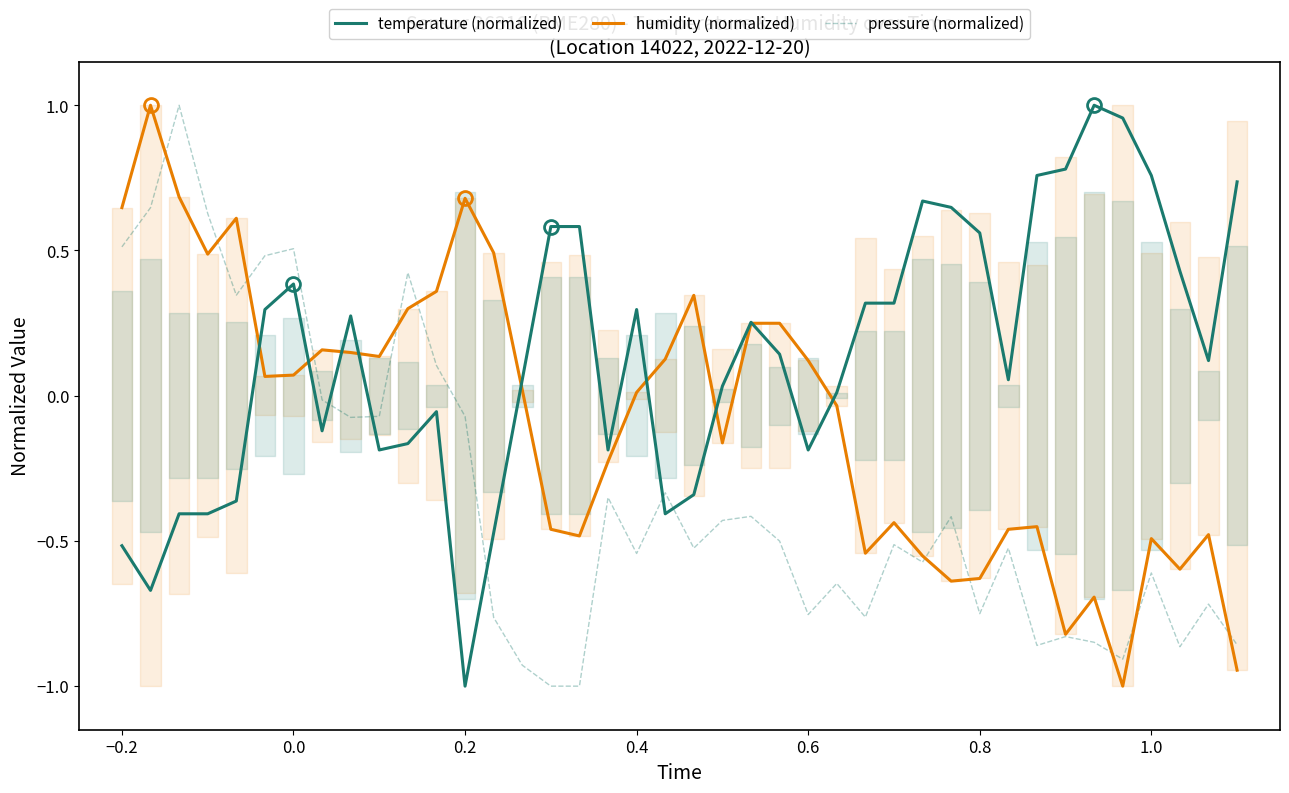

Which series ends up on top after the final intersection of humidity (normalized) and pressure (normalized)?

pressure (normalized)